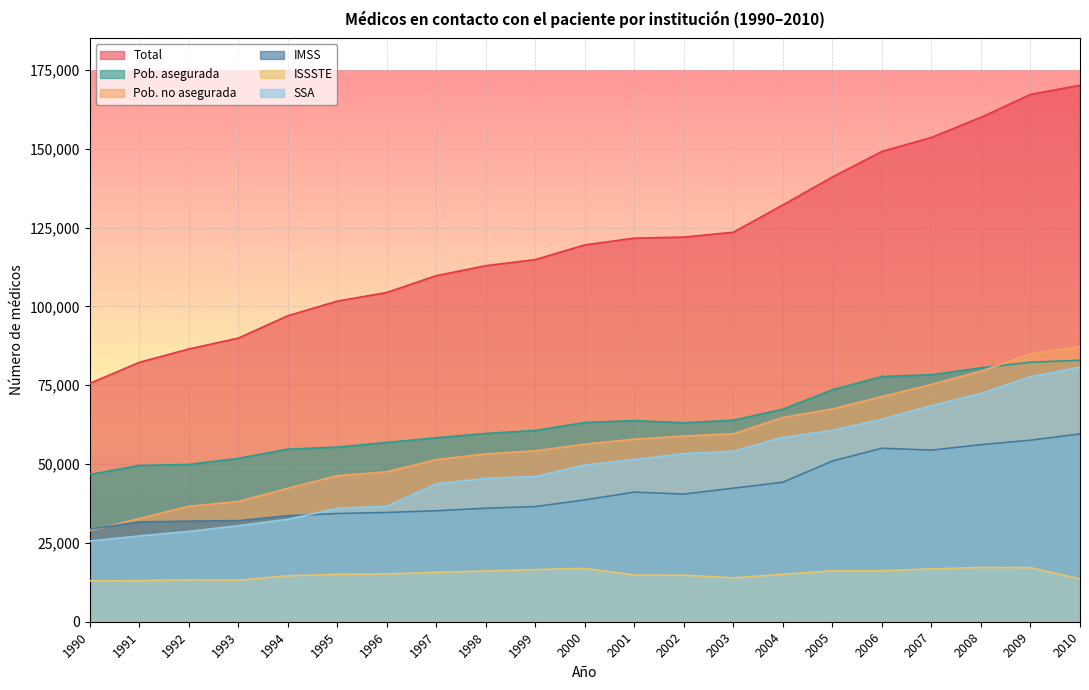

What is the total value across all series at 1998?

323383